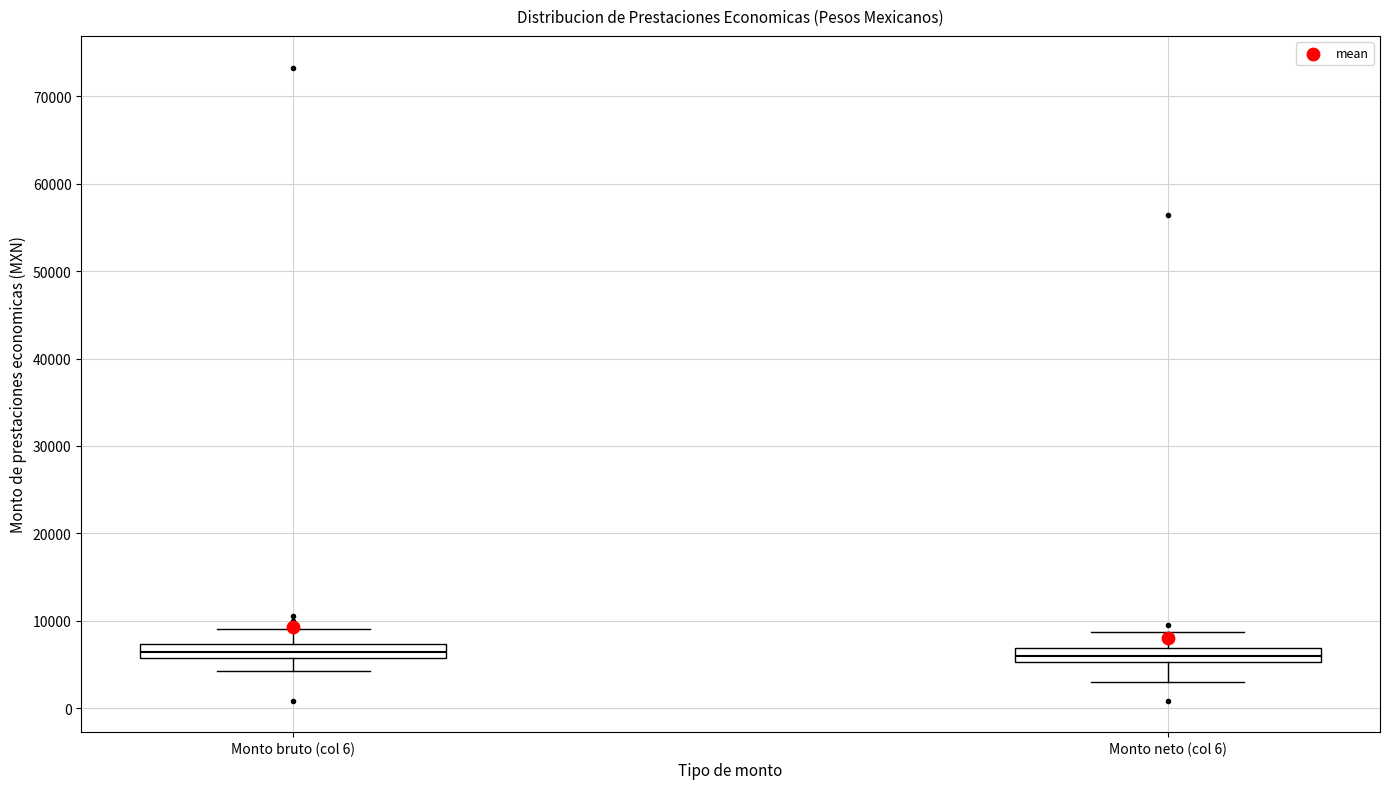

Where does the upper whisker of the box for Monto bruto (col 6) end on the y-axis? The values are not printed on the chart, so give them approximately, as read against the axis.

9000